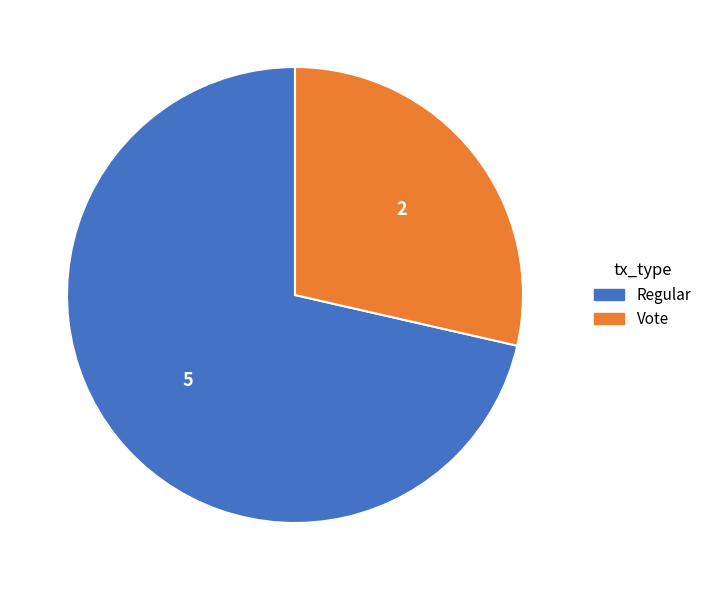

What is the largest slice in the pie chart?

Regular